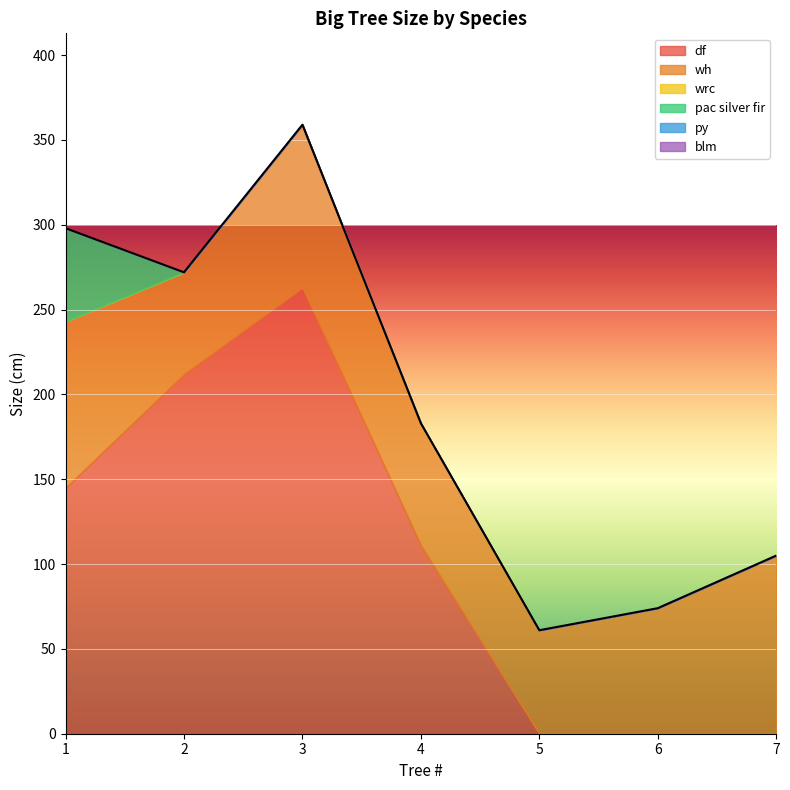

Rank the series at 7 from highest to lowest value.

wh, df, wrc, pac silver fir, py, blm